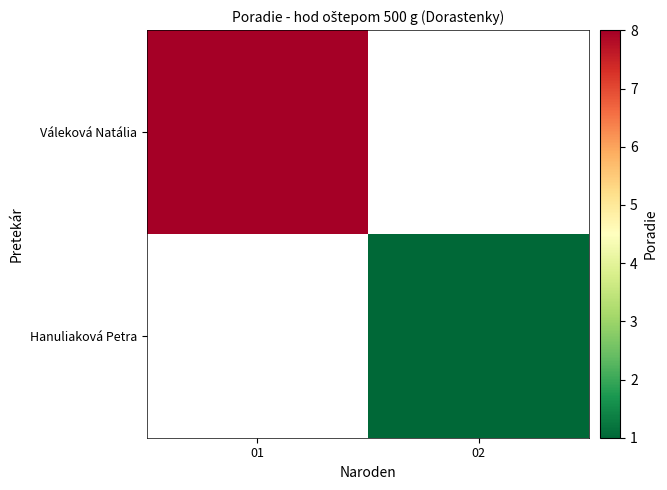

Which category has the highest value in the Hanuliaková Petra series?

01